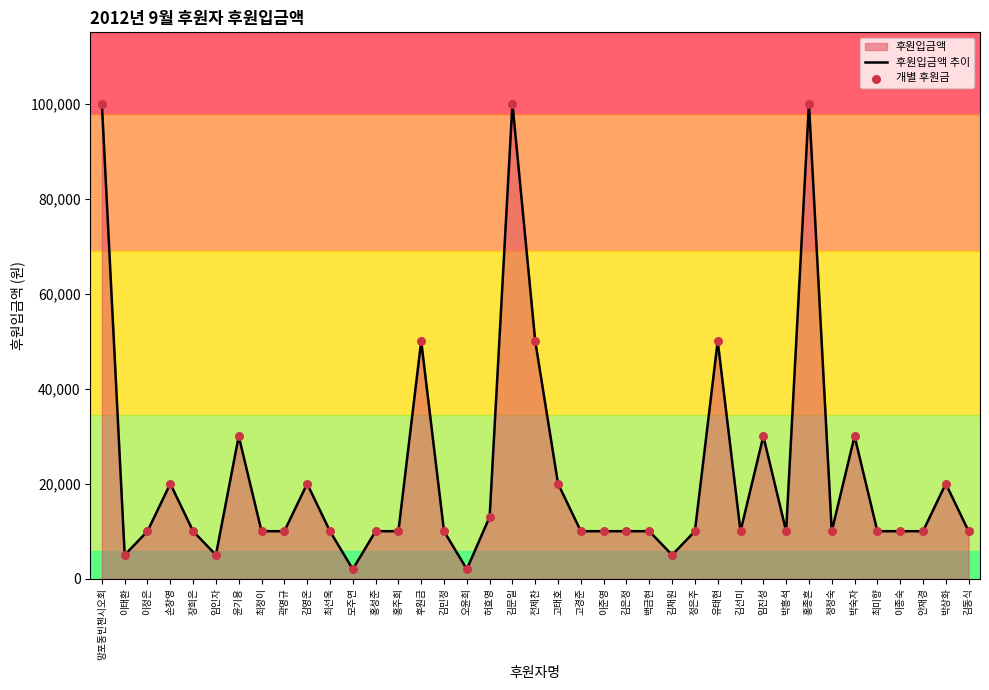

Which series reaches the maximum Y coordinate?

후원입금액 추이